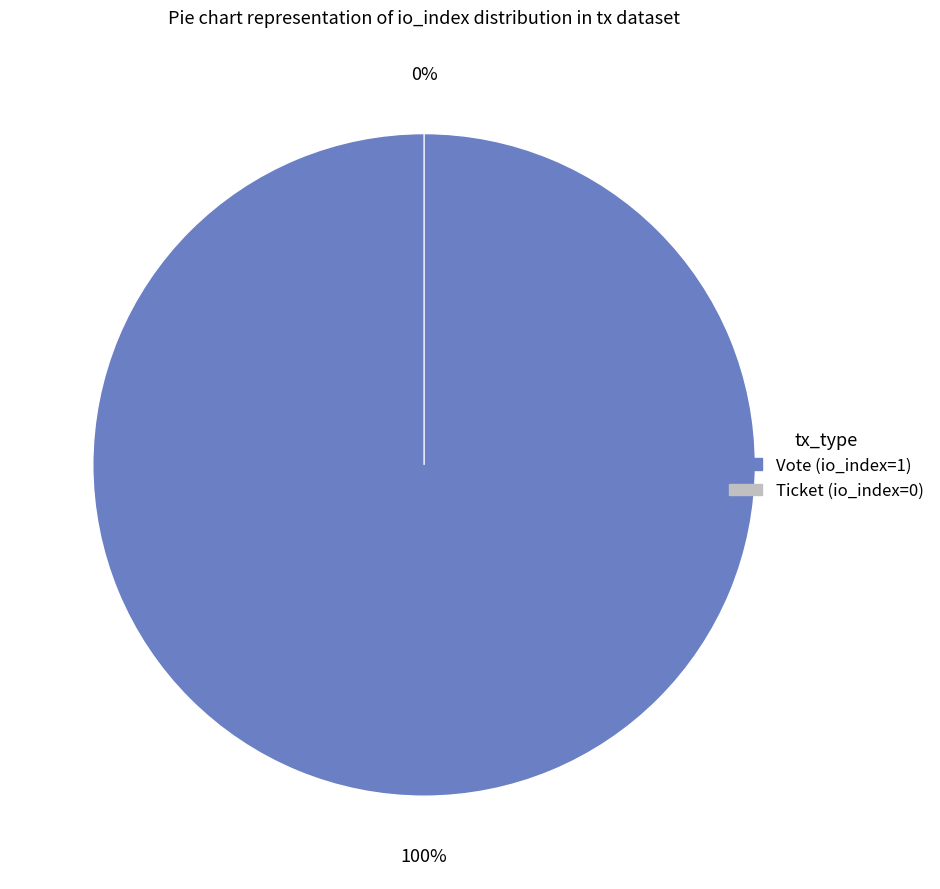

Does any single category account for the majority?

Yes